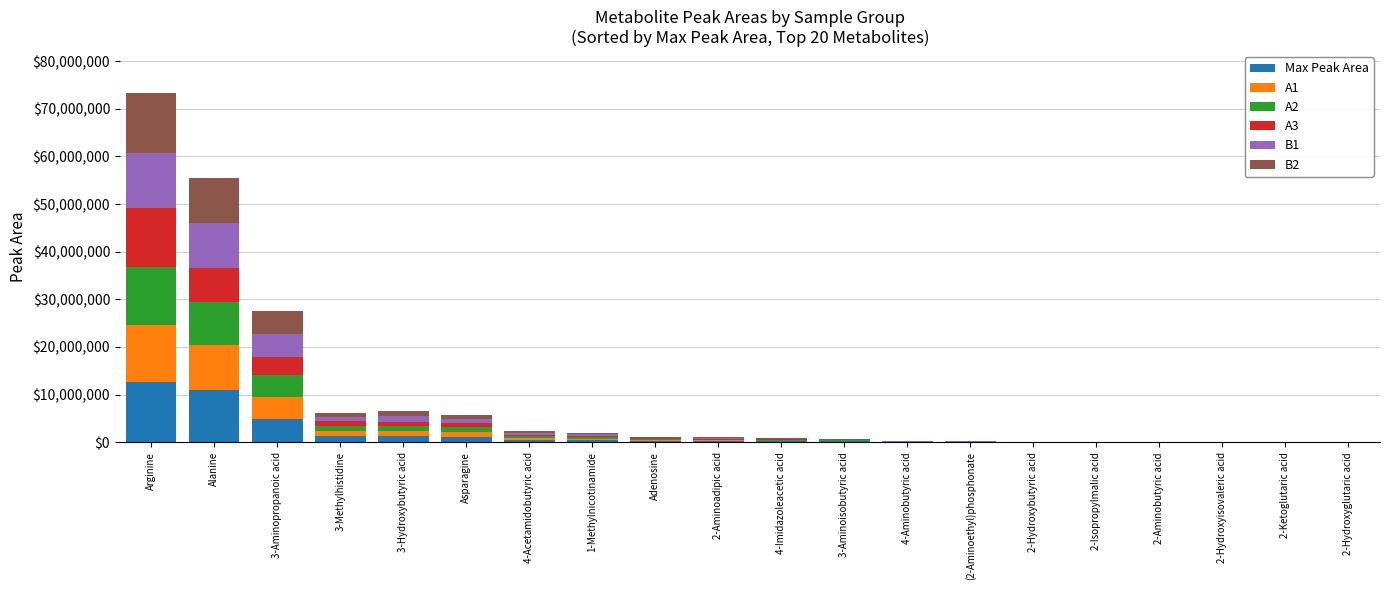

At which label does Max Peak Area reach its peak?

Arginine